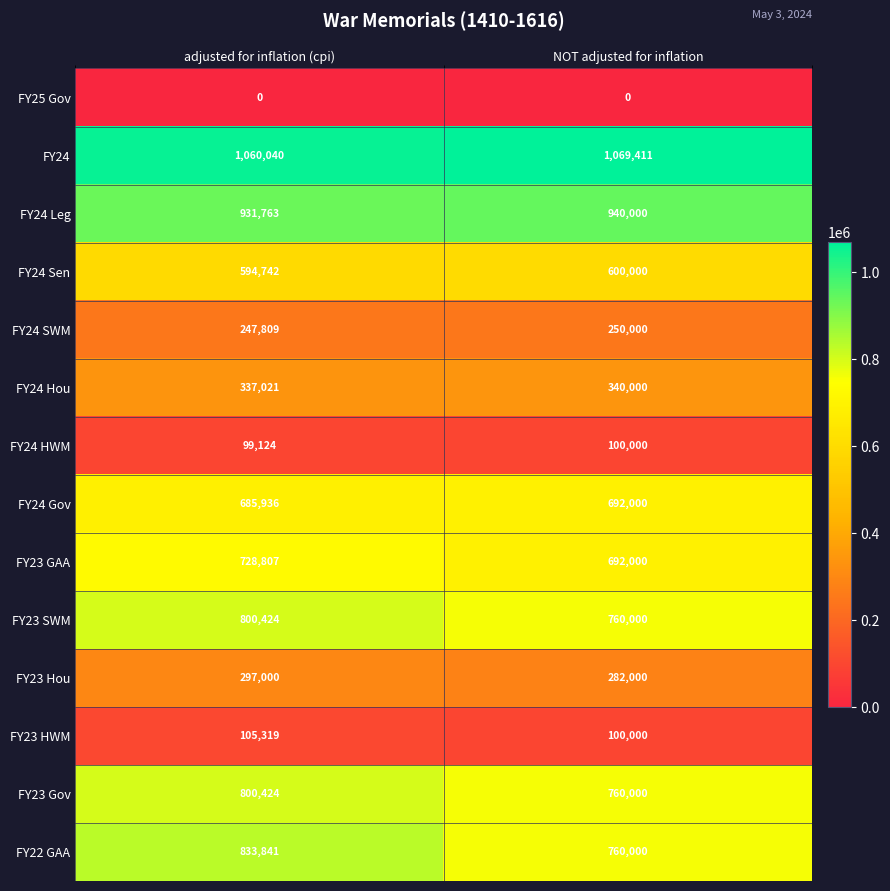

Between adjusted for inflation (cpi) and NOT adjusted for inflation, which series saw the biggest shift?

FY22 GAA